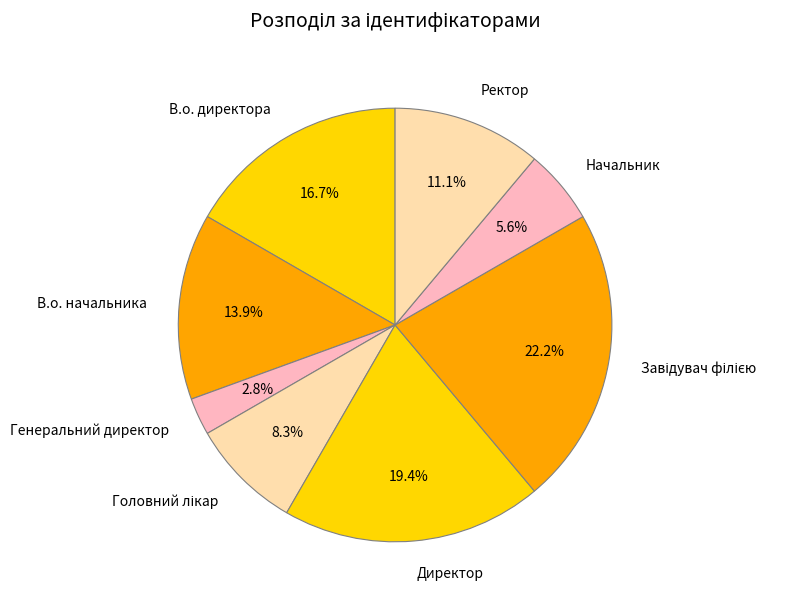

Combined, do Начальник and В.о. начальника account for over 50%?

No